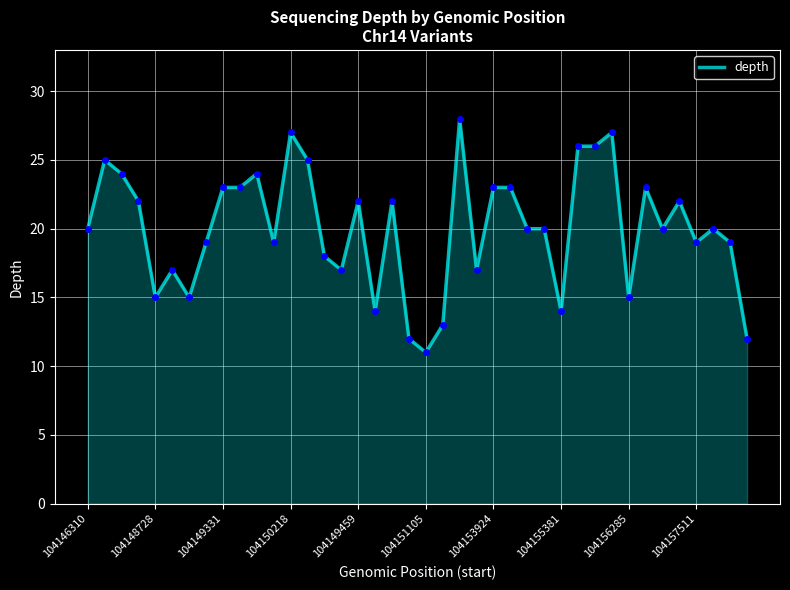

True or false: the data has more than 2 interior local peaks.

True